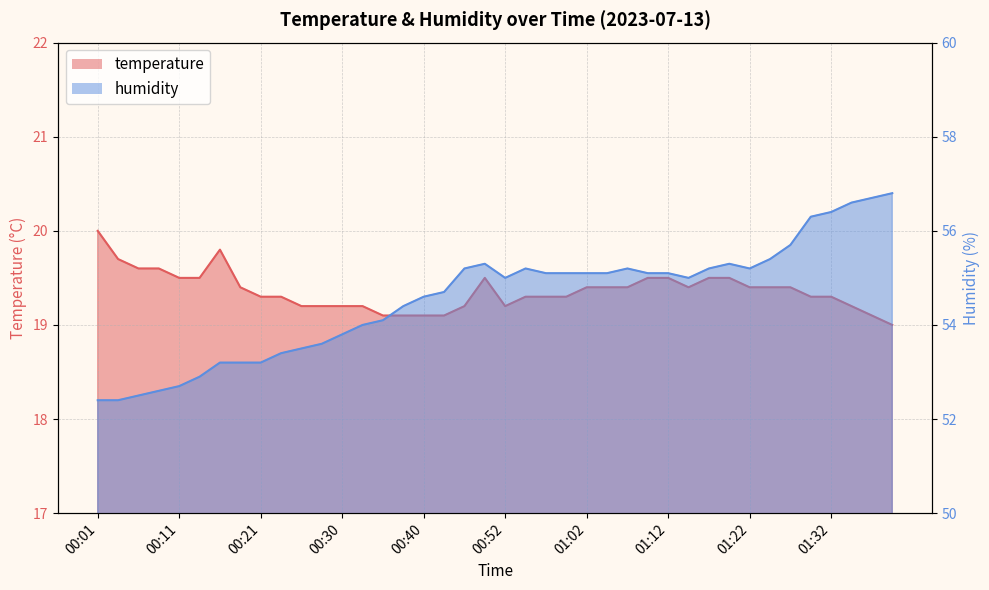

Which series has the widest spread of values?

humidity